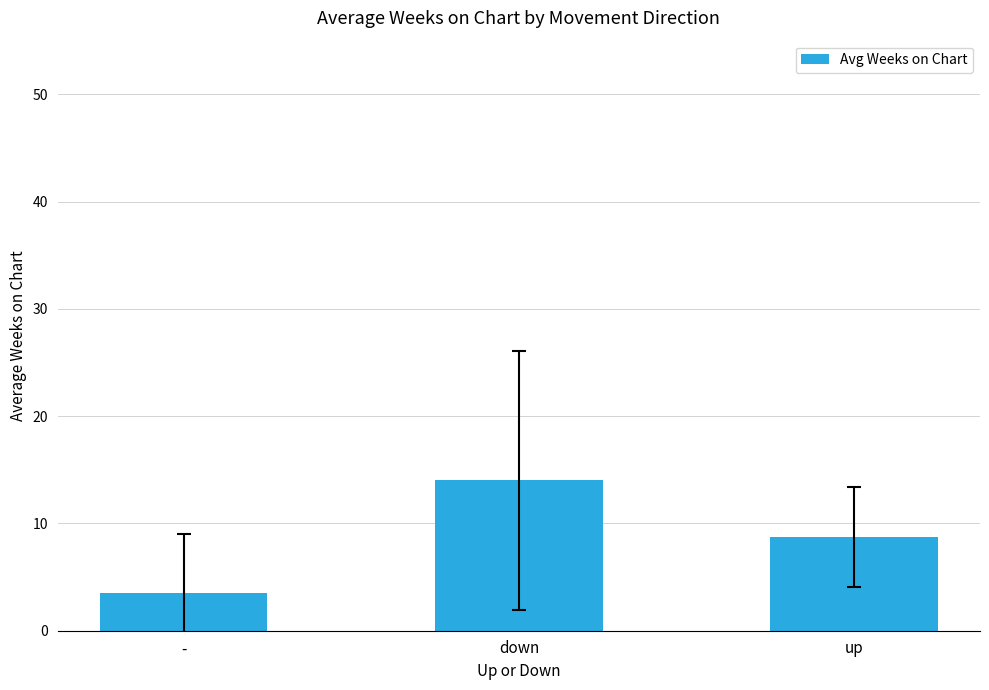

What is the change in value from - to down?

+10.5